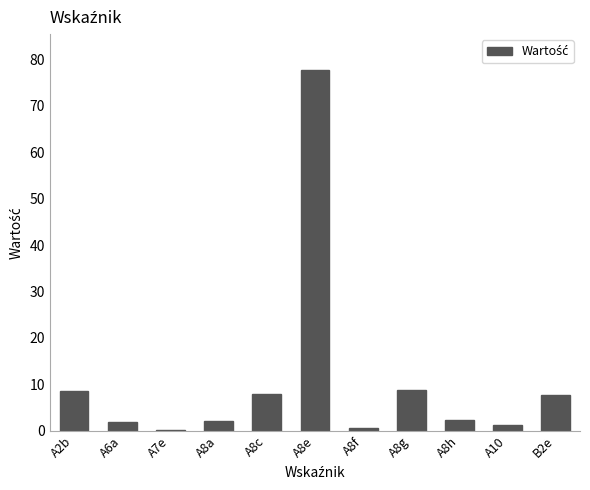

Approximately how many times larger is the value at A8h compared to A8g?

0.3